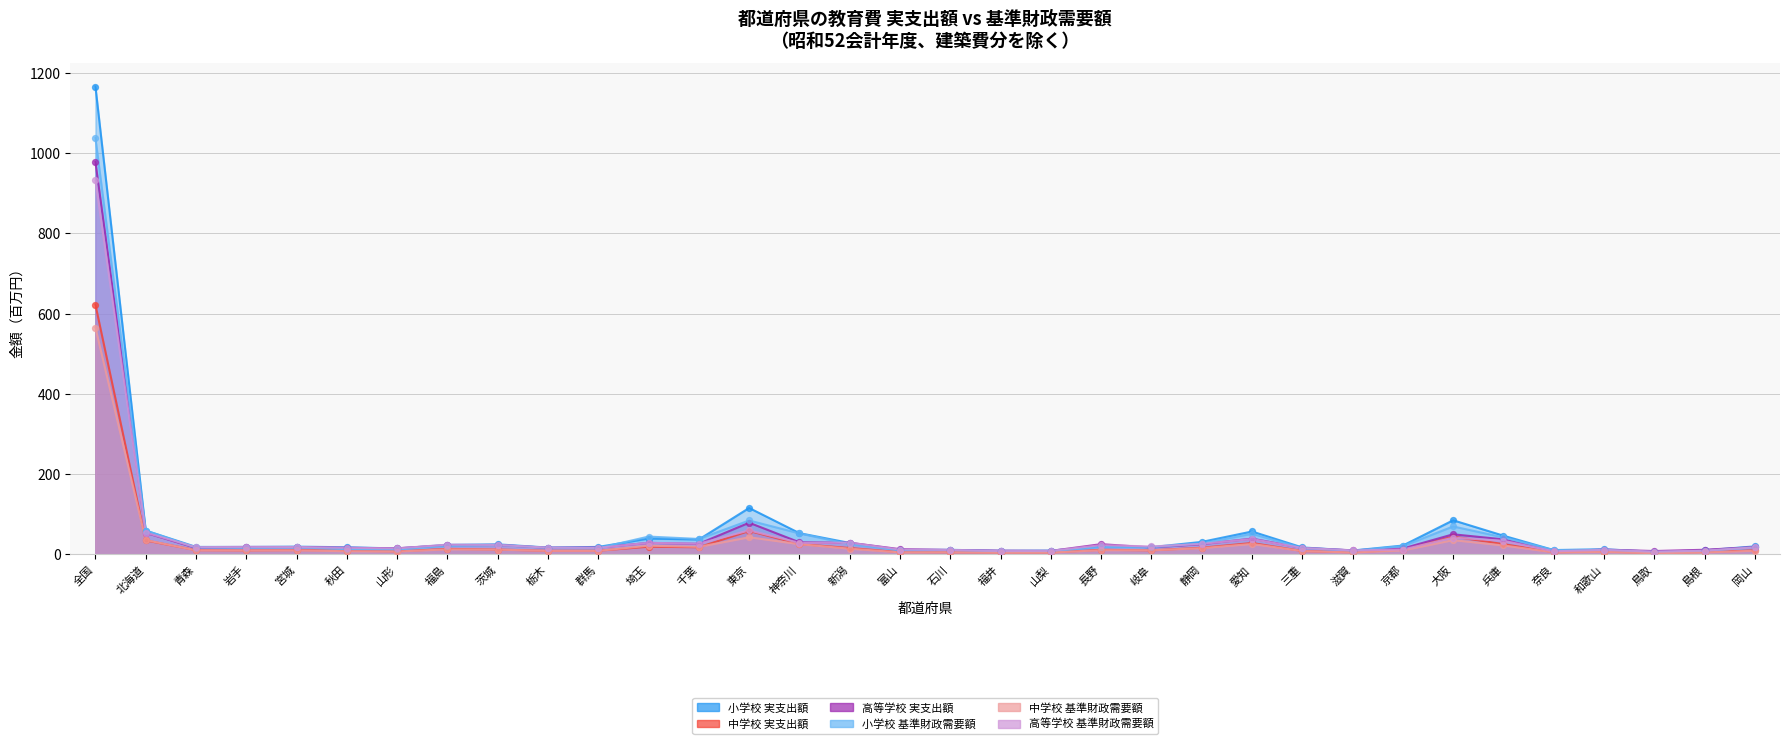

At how many categories does at least one series exceed 110?

2